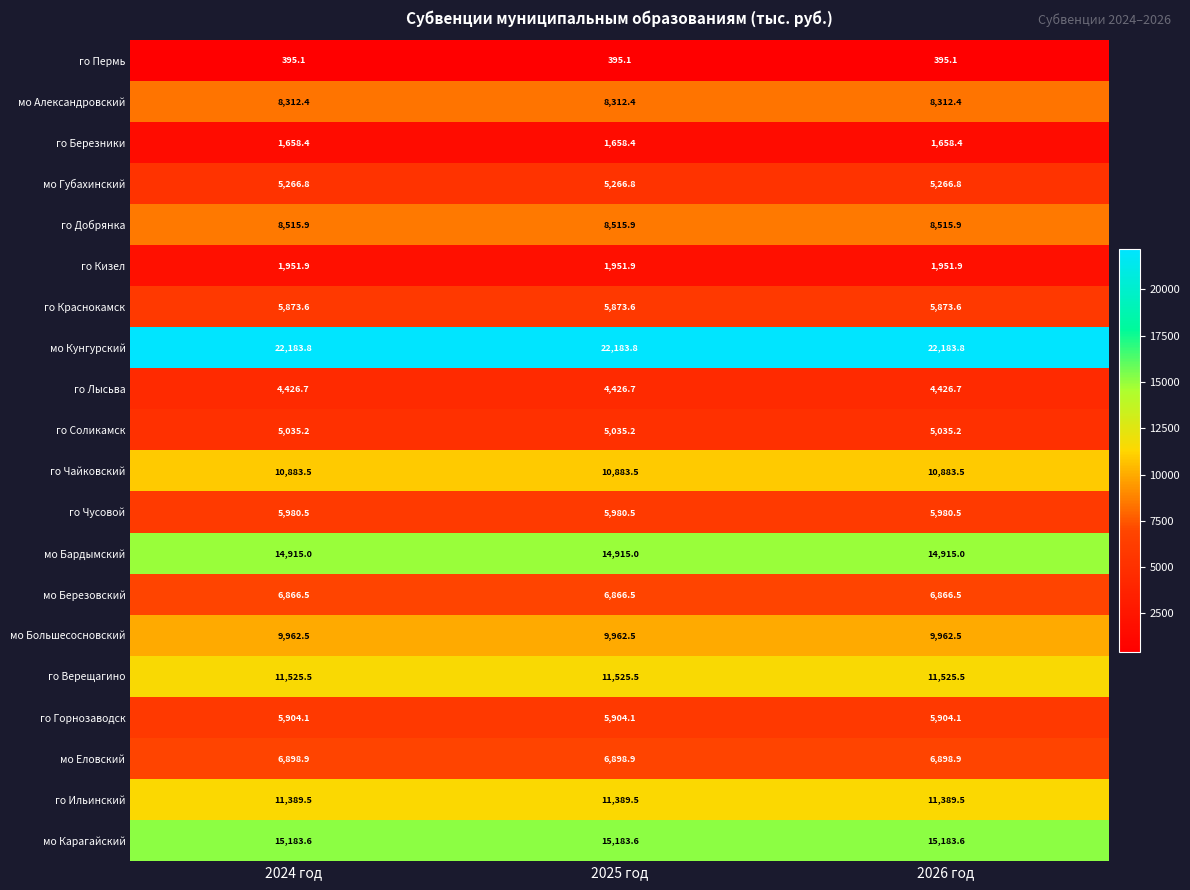

At how many categories does at least one series exceed 10155?

3